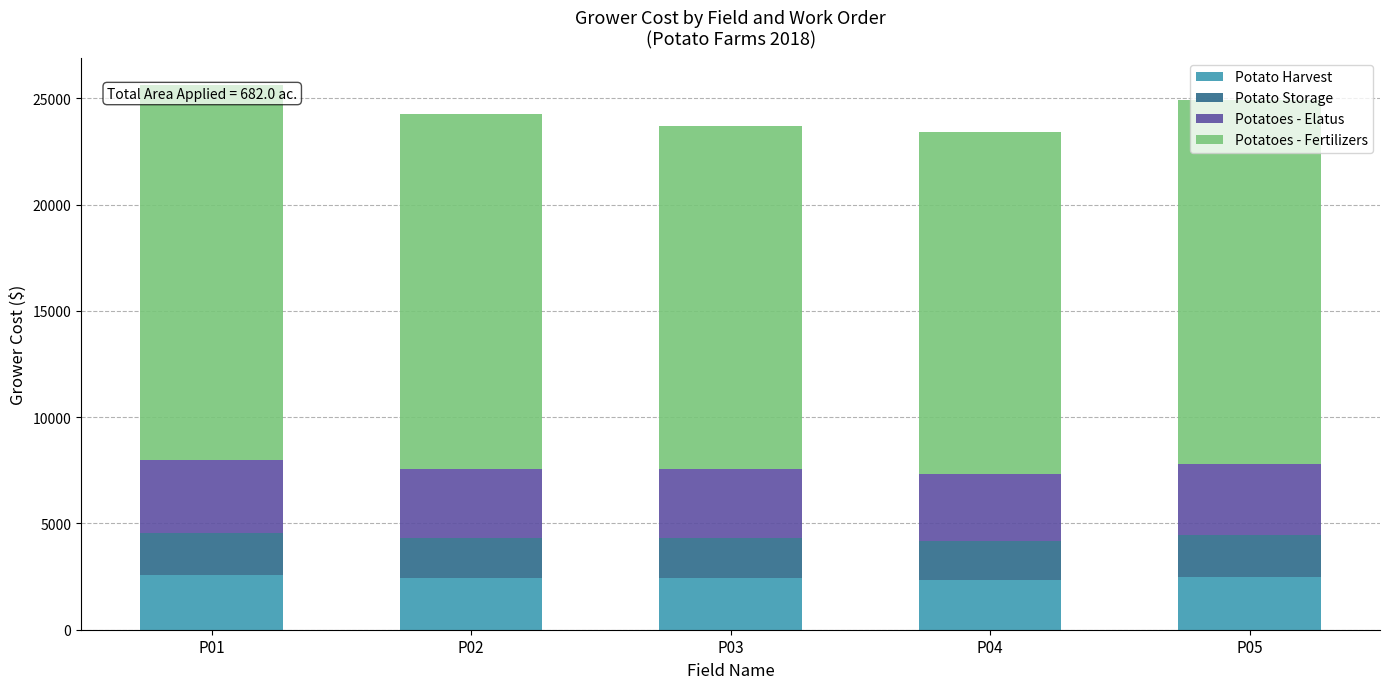

What are all the series names shown in the legend?

Potato Harvest, Potato Storage, Potatoes - Elatus, Potatoes - Fertilizers